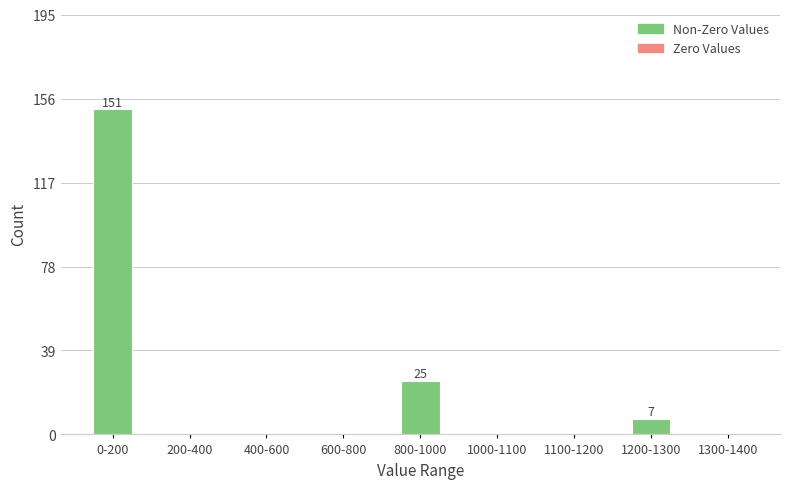

Reading left to right, extract all data points from this chart.

0-200=151	200-400=0	400-600=0	600-800=0	800-1000=25	1000-1100=0	1100-1200=0	1200-1300=7	1300-1400=0